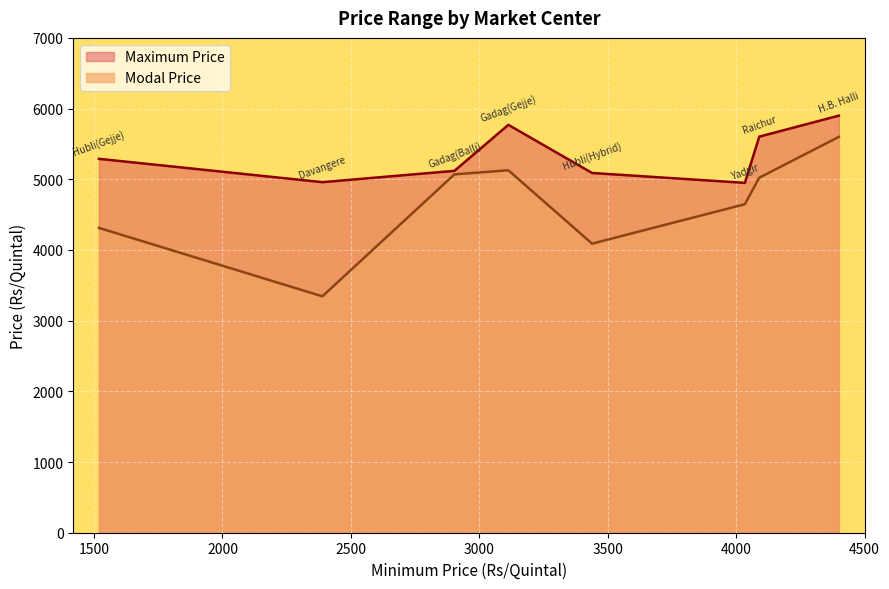

At how many categories does at least one series exceed 3720?

8